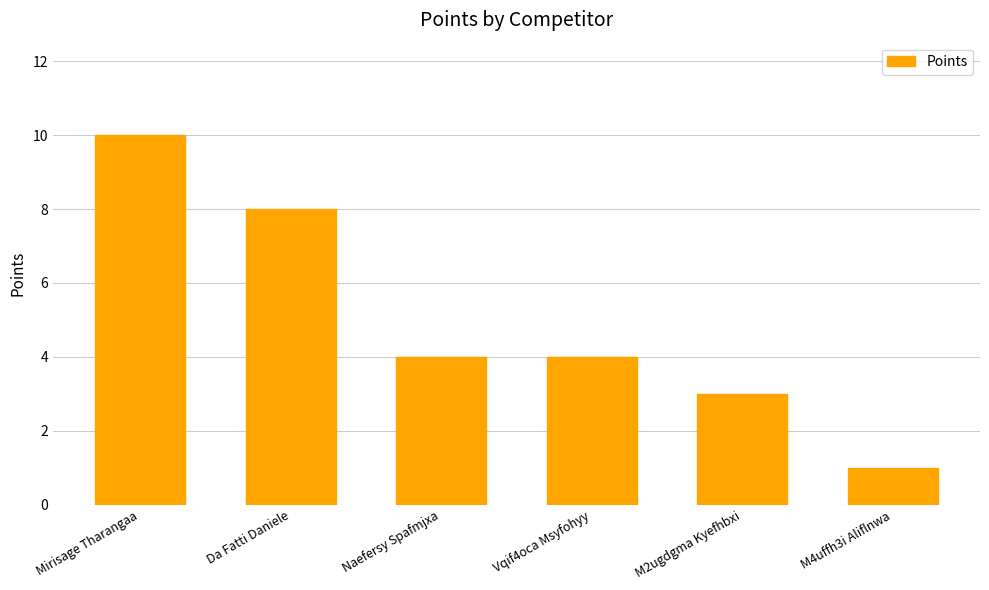

Count the values in the range 3 to 8.

4